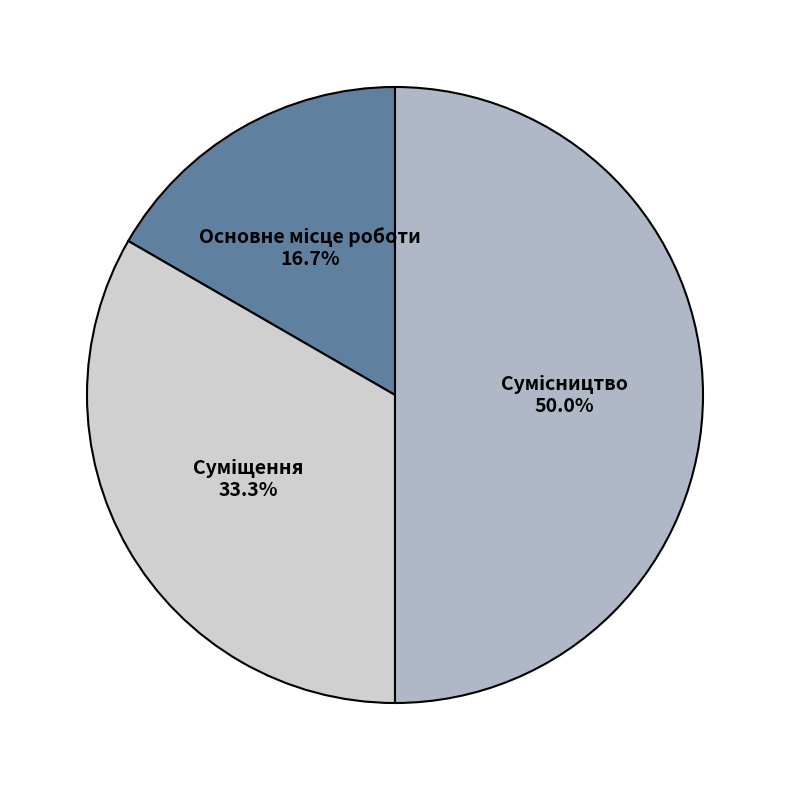

To the nearest percent, what is the difference between the largest and smallest slice percentages?

33%